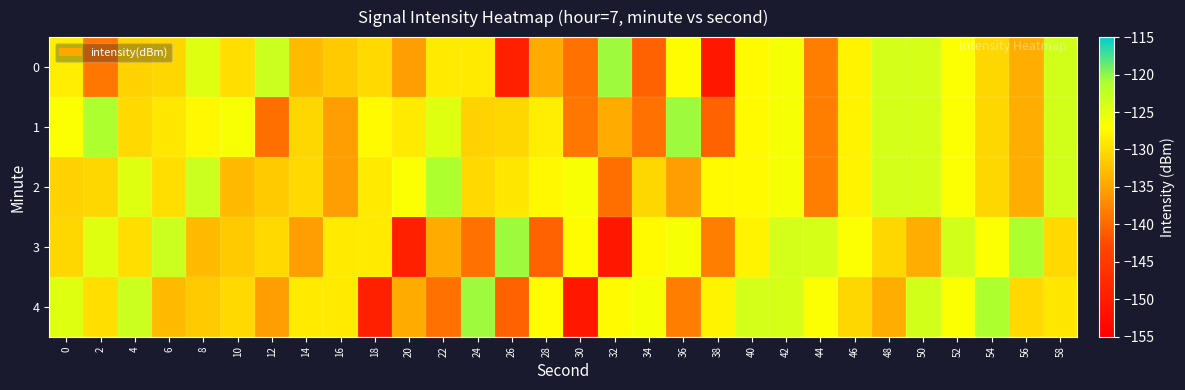

At which category does the chart reach its peak across all series?

32